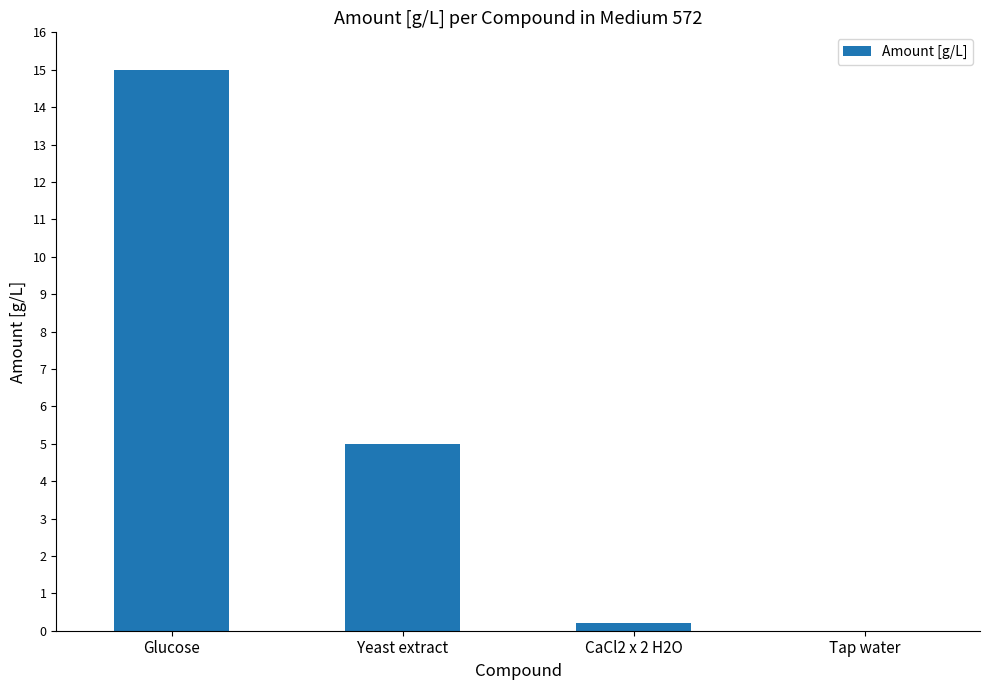

Count the number of data series in this chart.

1